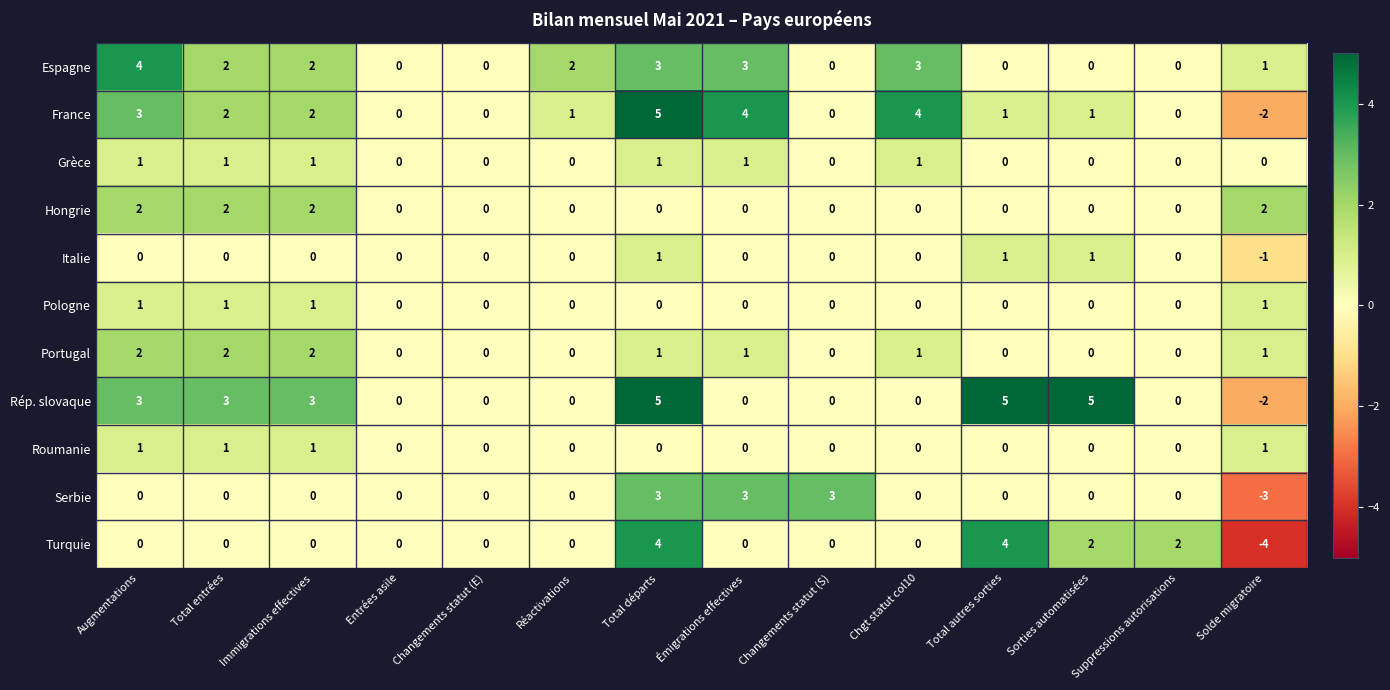

What is the maximum value shown in the chart?

5